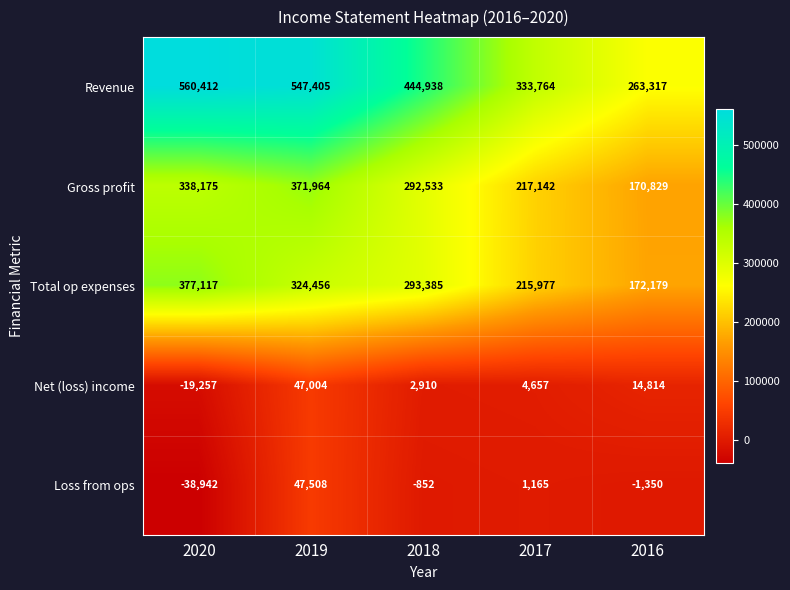

What is the smallest value displayed?

-38942